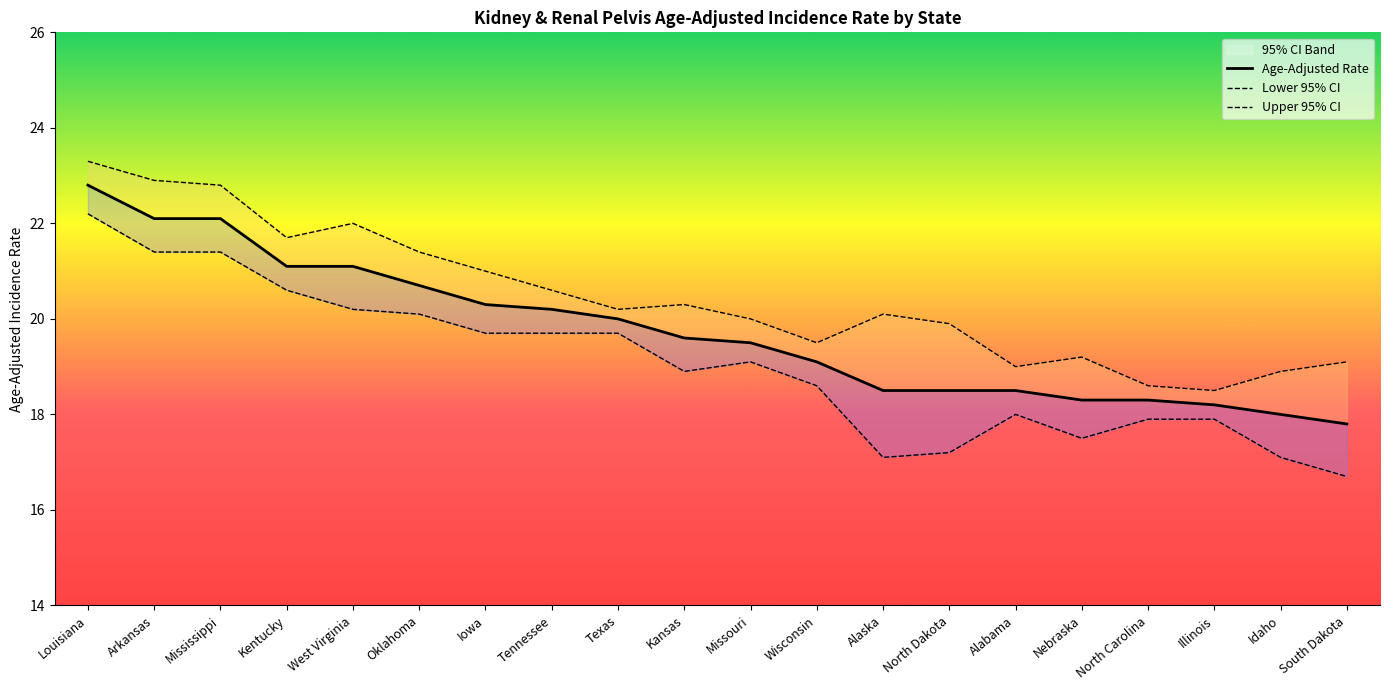

What is the difference between the Upper 95% CI values at Missouri and Alabama?

1.0